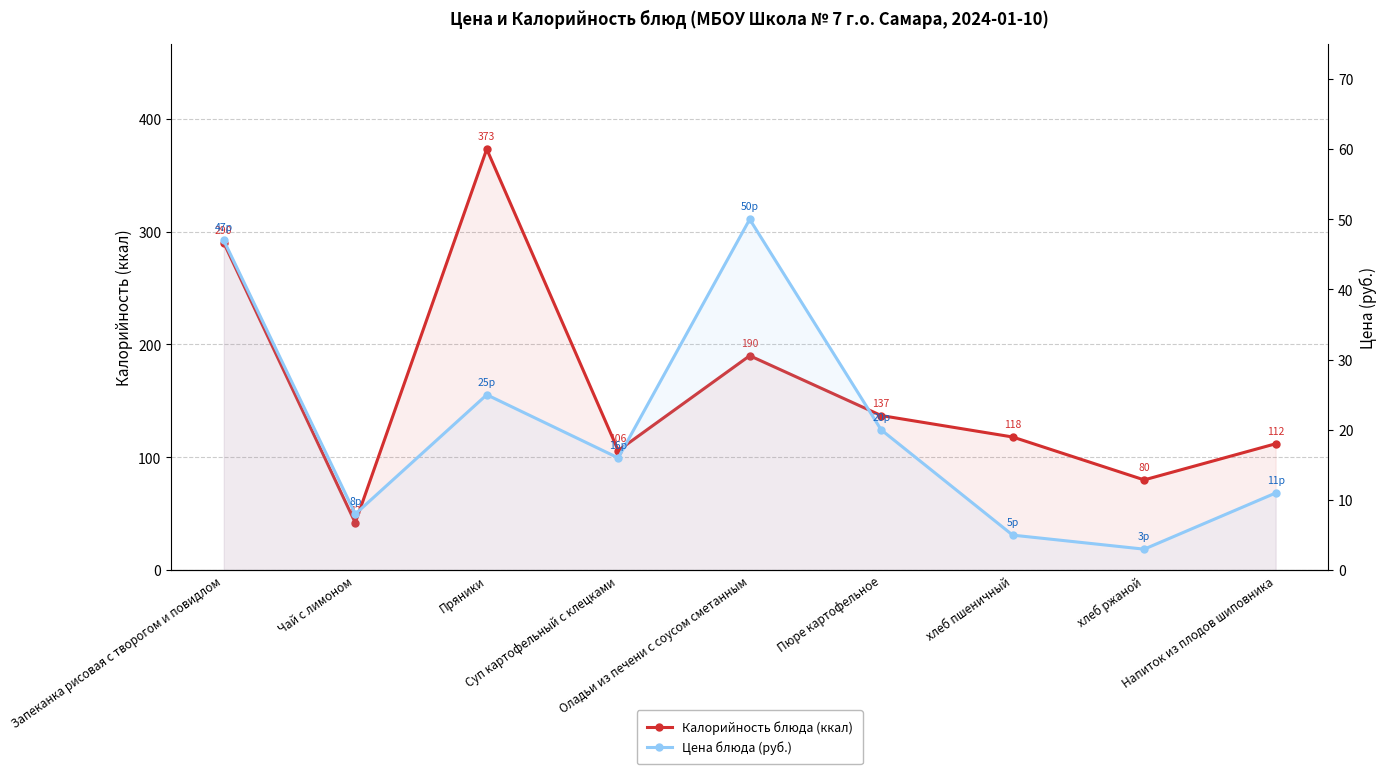

What is the label of the 6th point from the left?

Пюре картофельное